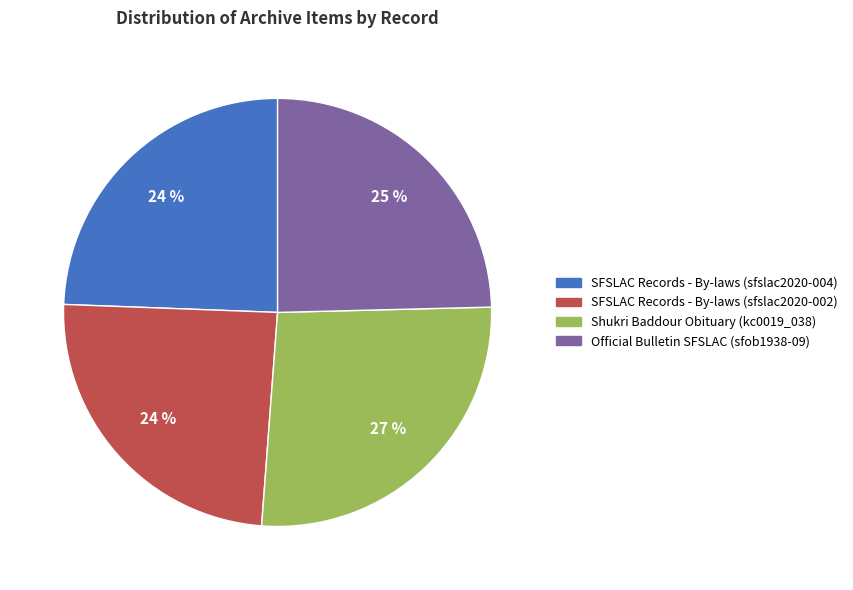

Is the sum of SFSLAC Records - By-laws (sfslac2020-004) and SFSLAC Records - By-laws (sfslac2020-002) greater than half?

No